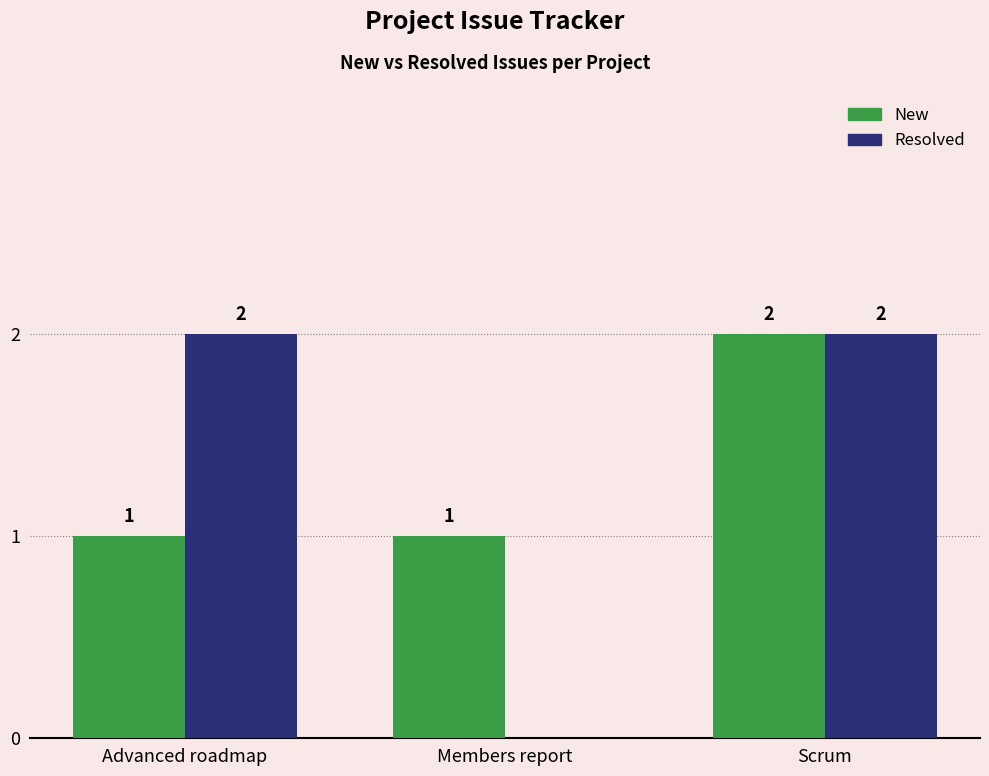

What is the maximum value for New?

2